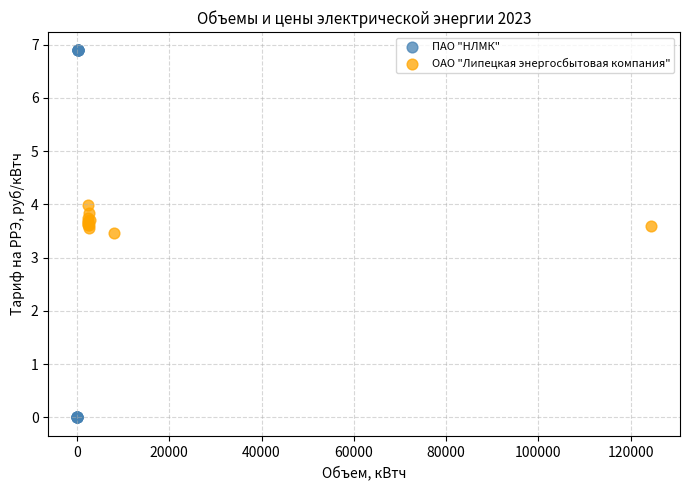

Which series reaches the maximum Y coordinate?

ПАО "НЛМК"